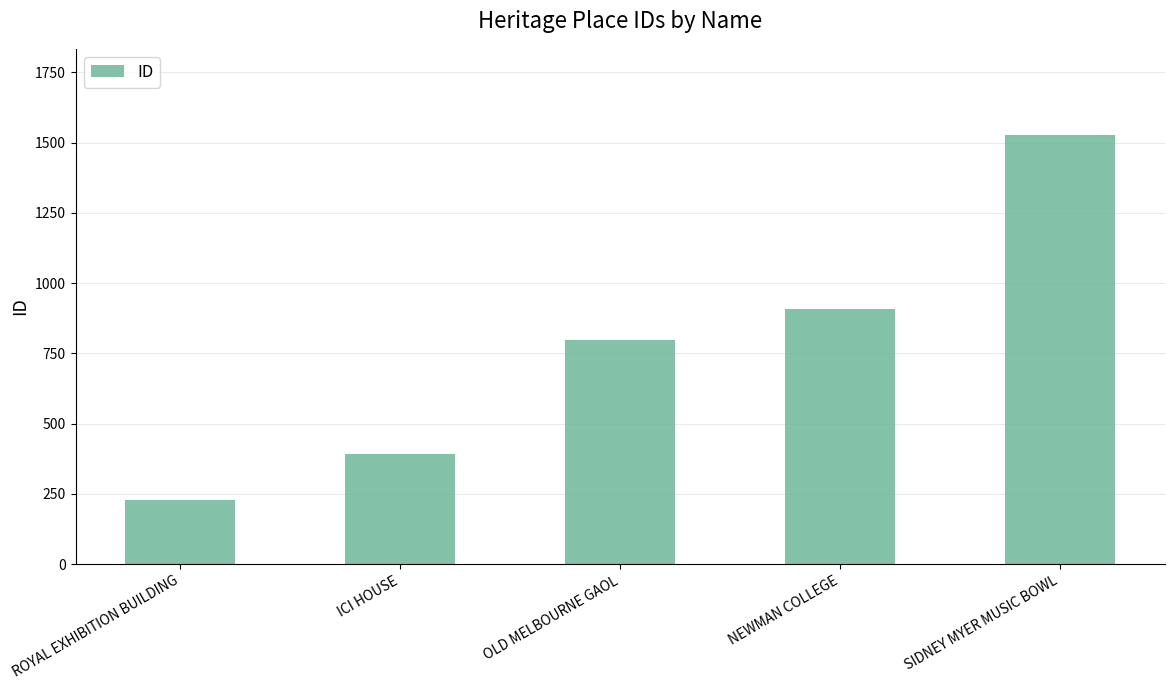

Read the value at NEWMAN COLLEGE, to the nearest 50.

900